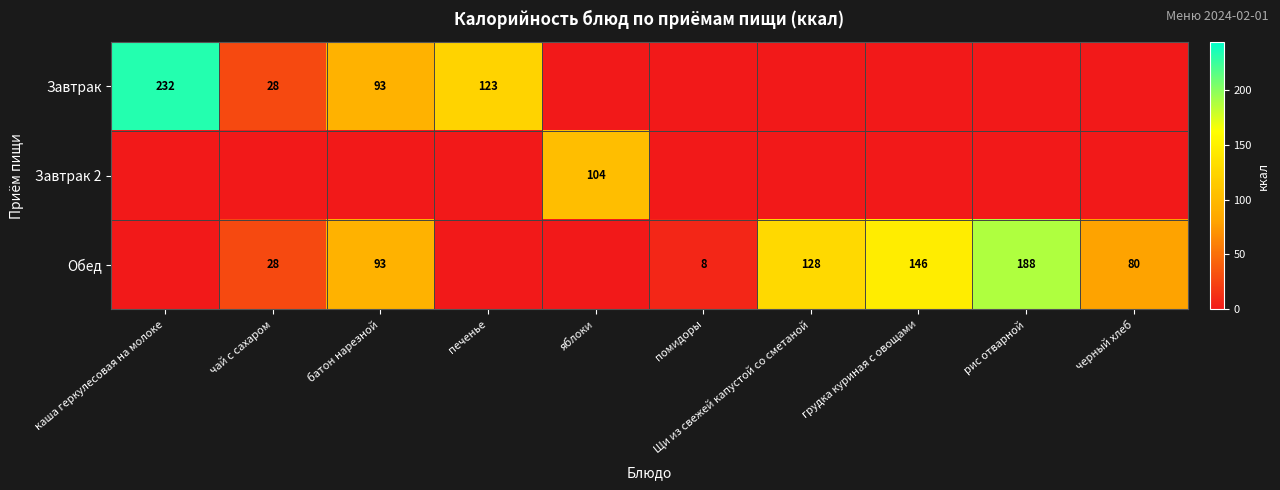

Is it true that Обед equals 128 at Щи из свежей капустой со сметаной?

True